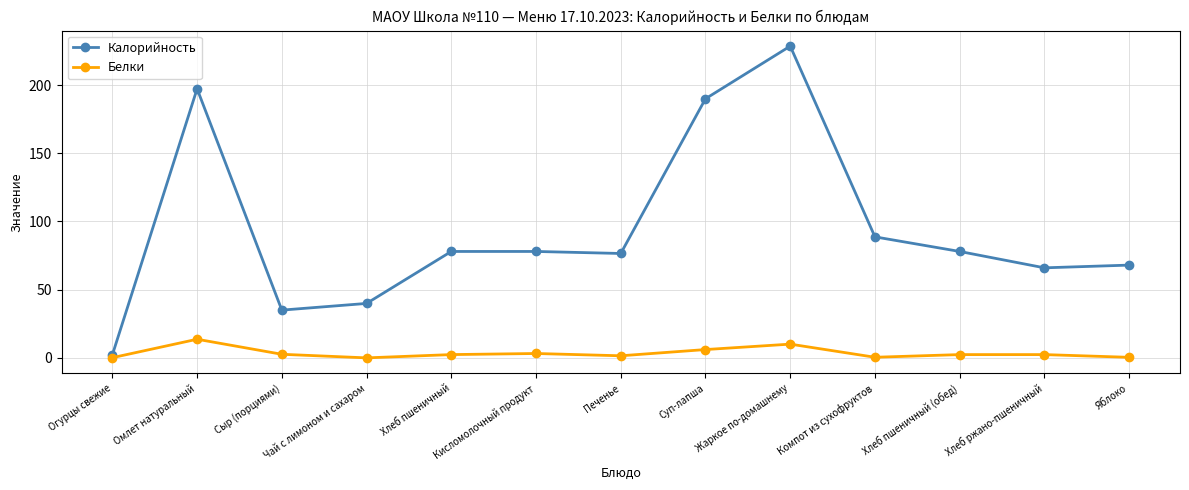

True or false: Калорийность and Белки cross at least once.

False